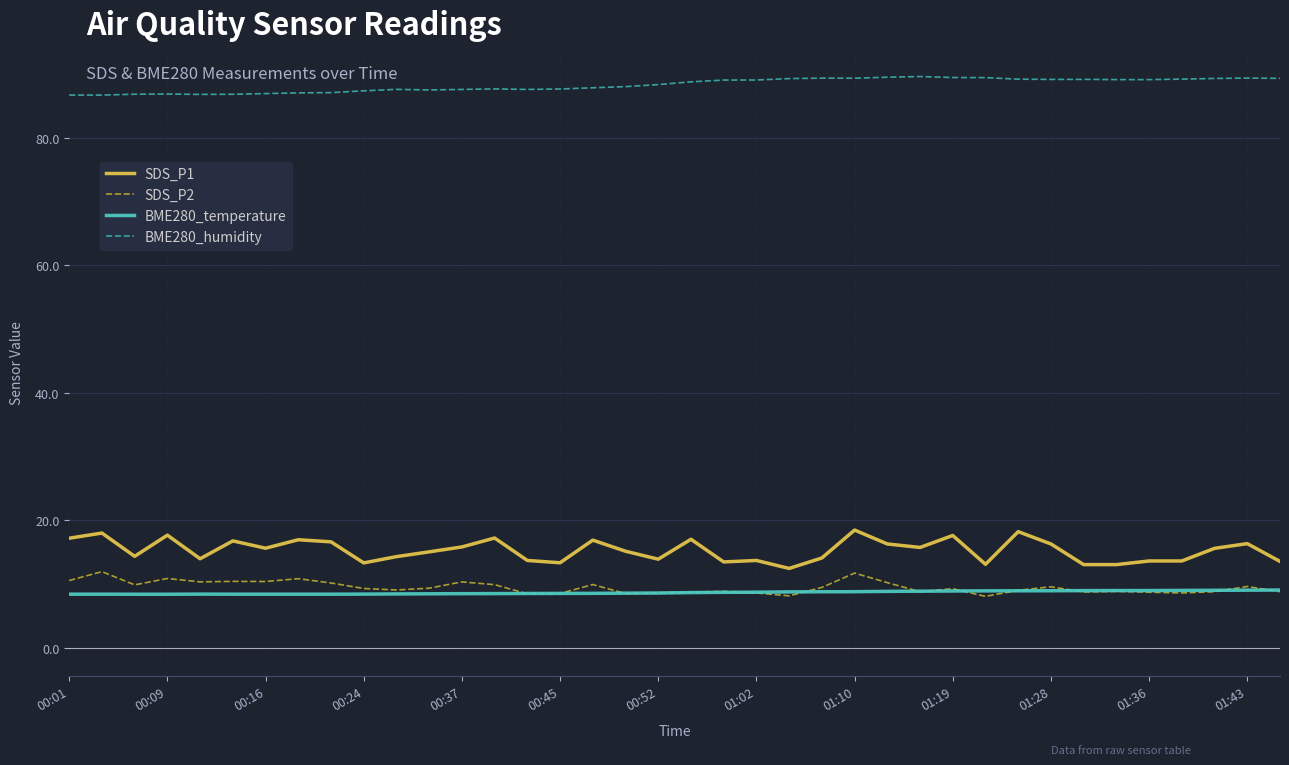

Which series has the largest total across all categories?

BME280_humidity